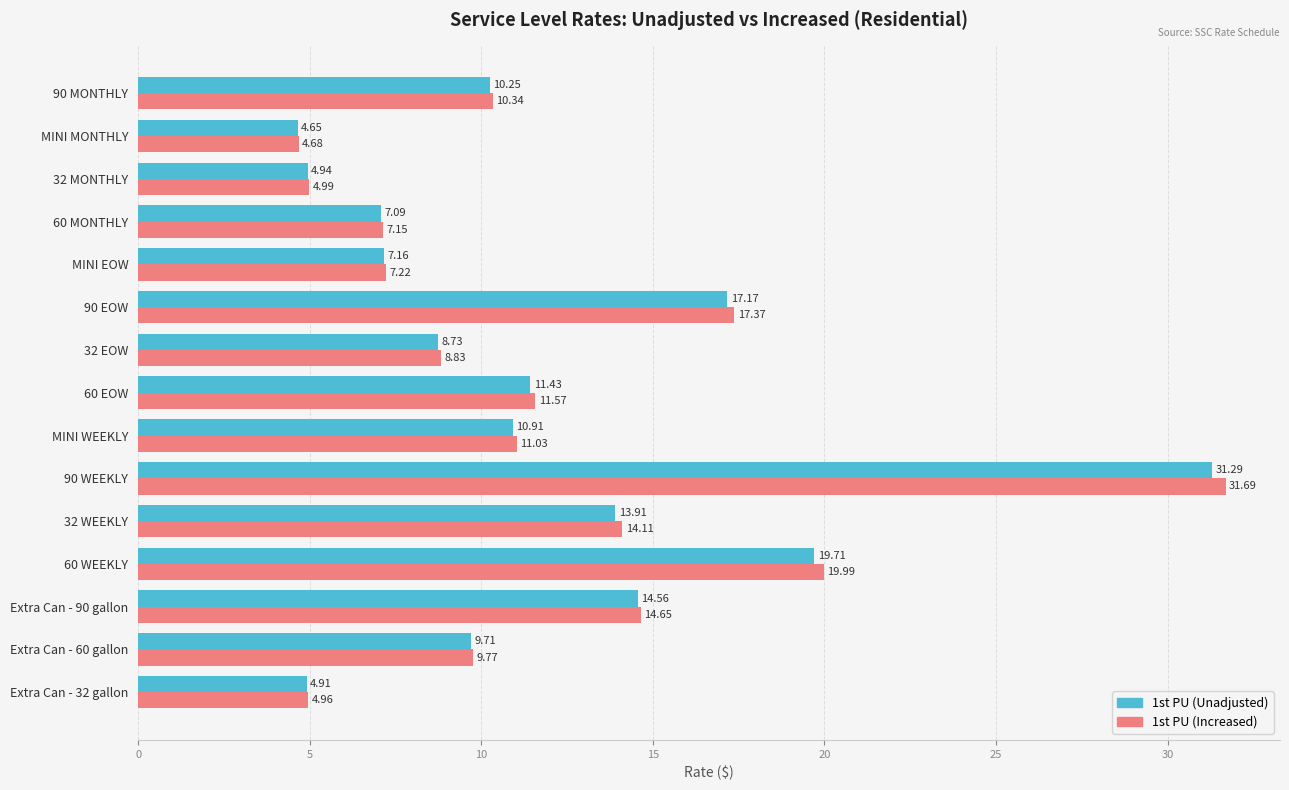

At how many categories does at least one series exceed 5?

12